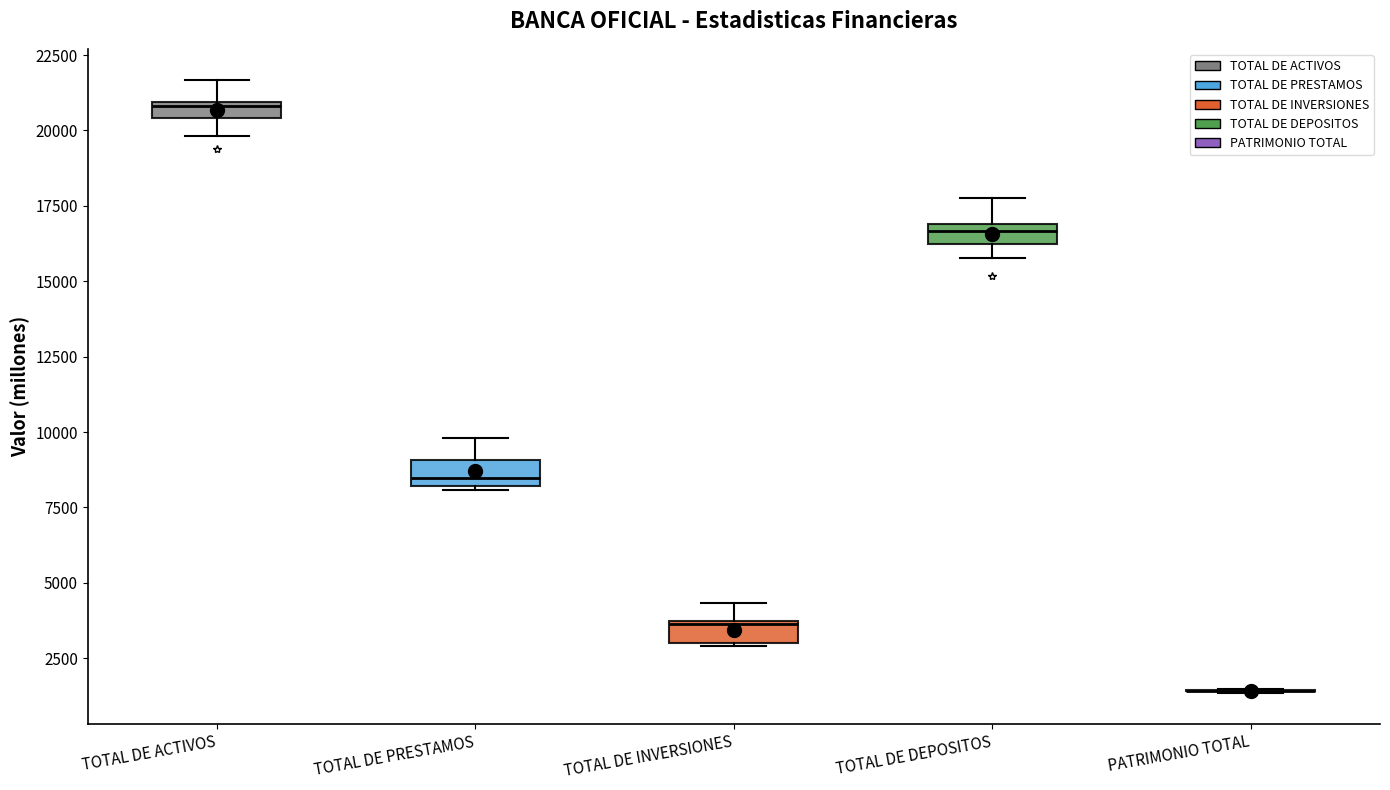

Where is the upper edge of the box for TOTAL DE INVERSIONES on the y-axis? The values are not printed on the chart, so give them approximately, as read against the axis.

3500